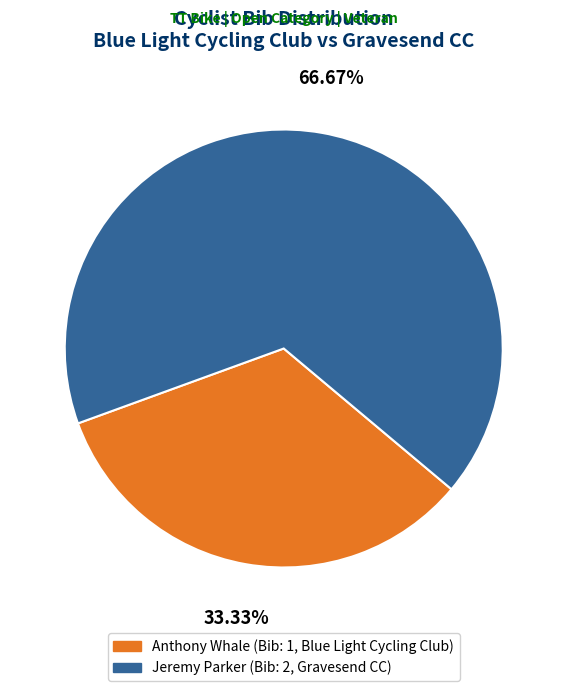

To the nearest percent, what portion does Anthony Whale represent?

33%